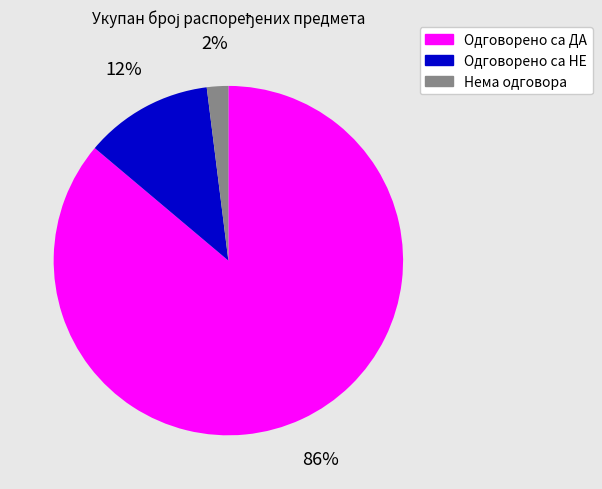

To the nearest percent, what is the difference between the largest and smallest slice percentages?

84%